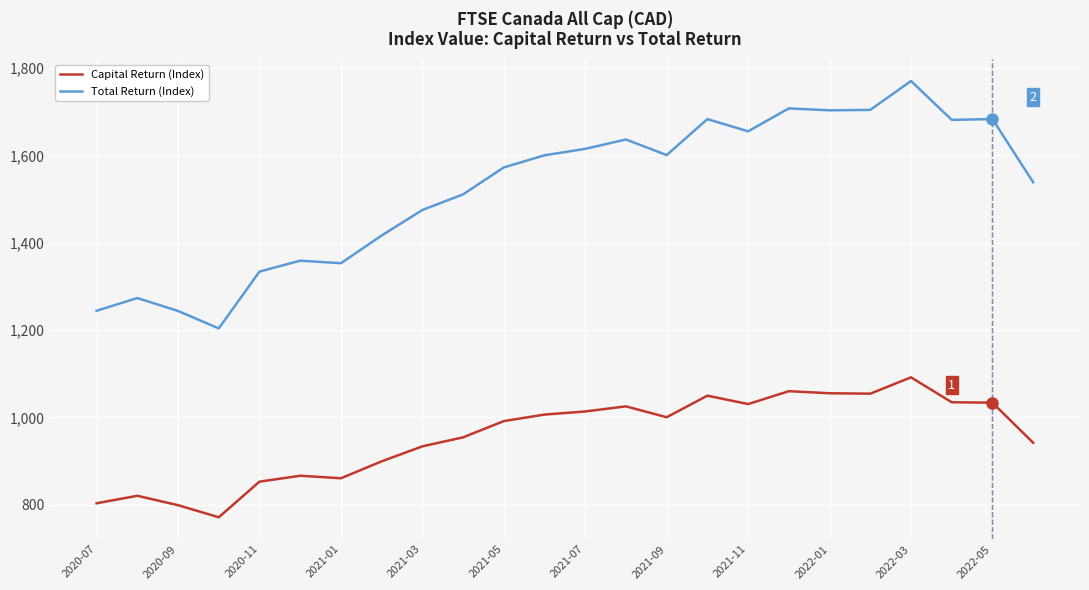

Which series has the widest spread of values?

Total Return (Index)